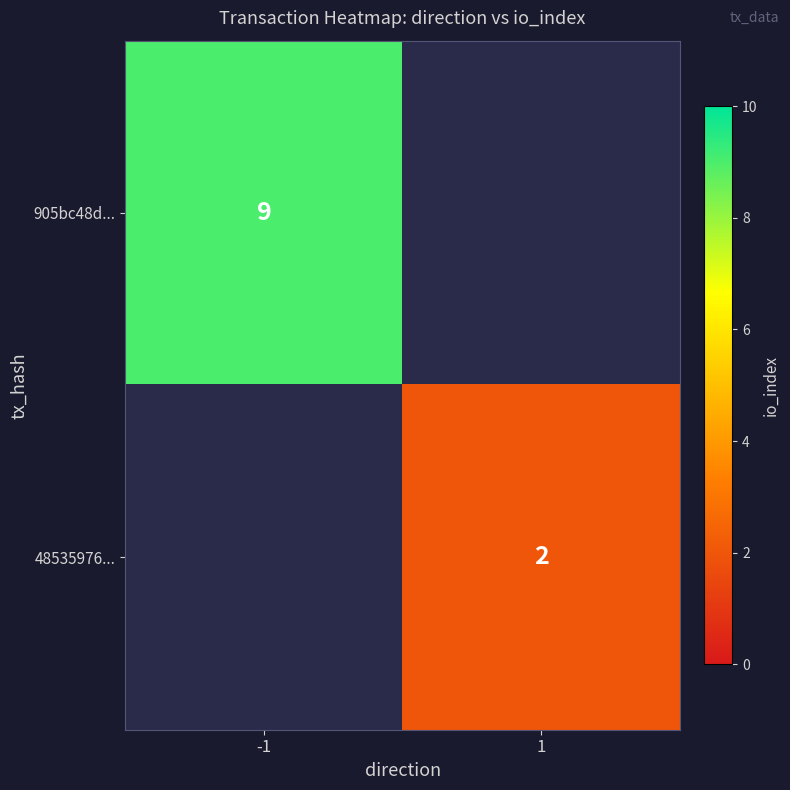

The 905bc48d... series shows 14 at -1. True or false?

False